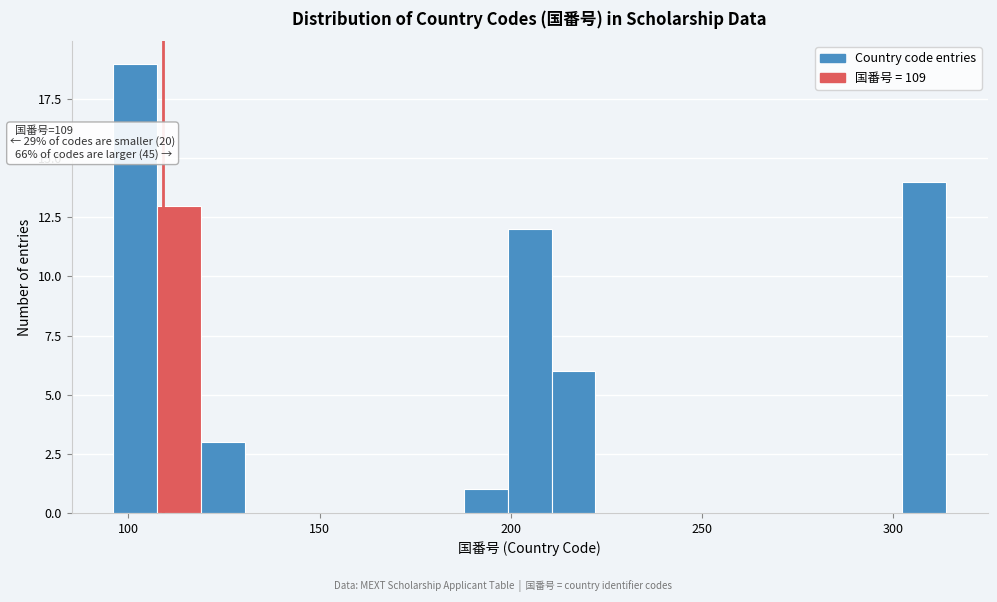

Around what value on the x-axis is the tallest bar? Give the approximate position of its centre, as read against the axis.

100